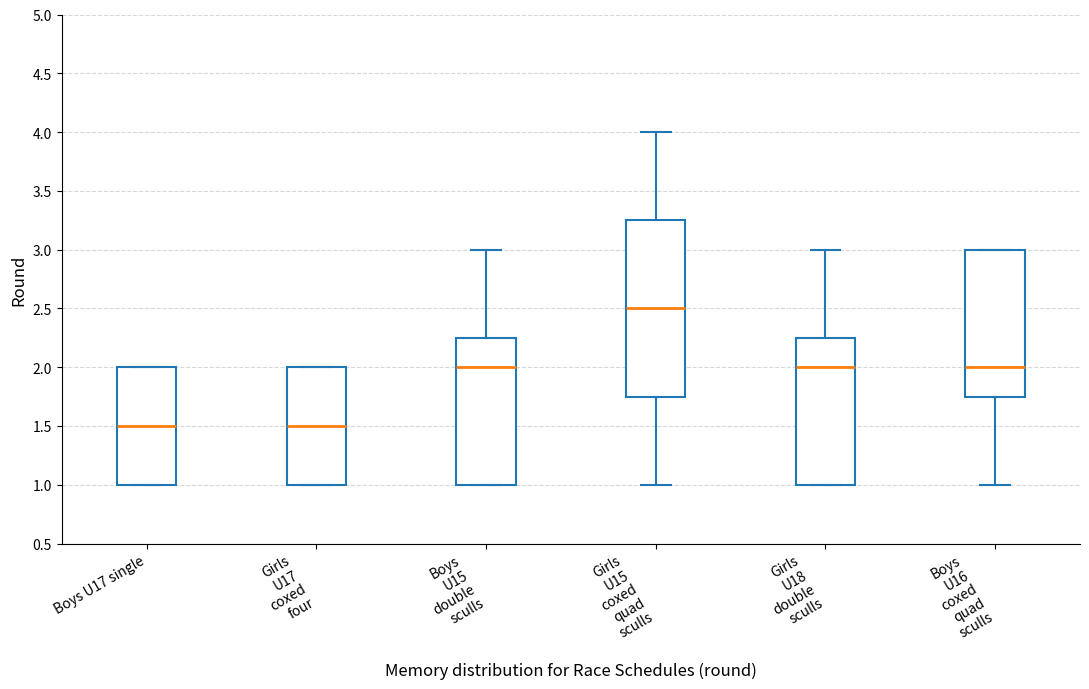

Which box has the highest median line?

Girls U15 coxed quad sculls